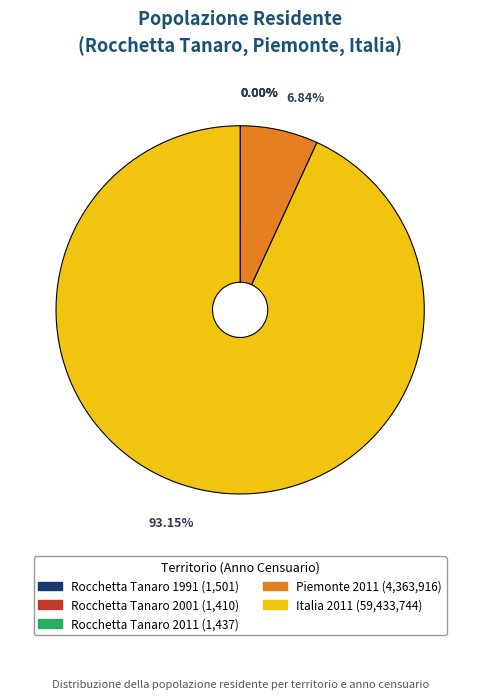

Between Piemonte 2011 (4,363,916) and Italia 2011 (59,433,744), which is larger?

Italia 2011 (59,433,744)